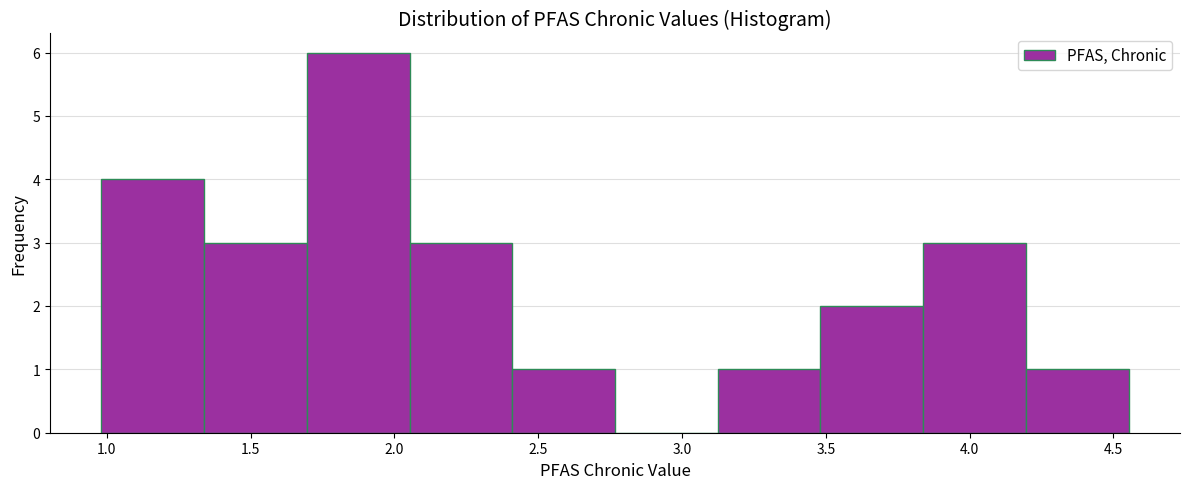

Reading left to right, list every bar in this chart as the range it spans on the x-axis followed by its height. Neither the bar edges nor the heights are printed on the chart, so give them approximately, as read against the axes.

1.00 to 1.35: 4
1.35 to 1.70: 3
1.70 to 2.05: 6
2.05 to 2.40: 3
2.40 to 2.75: 1
2.75 to 3.10: 0
3.10 to 3.50: 1
3.50 to 3.85: 2
3.85 to 4.20: 3
4.20 to 4.55: 1